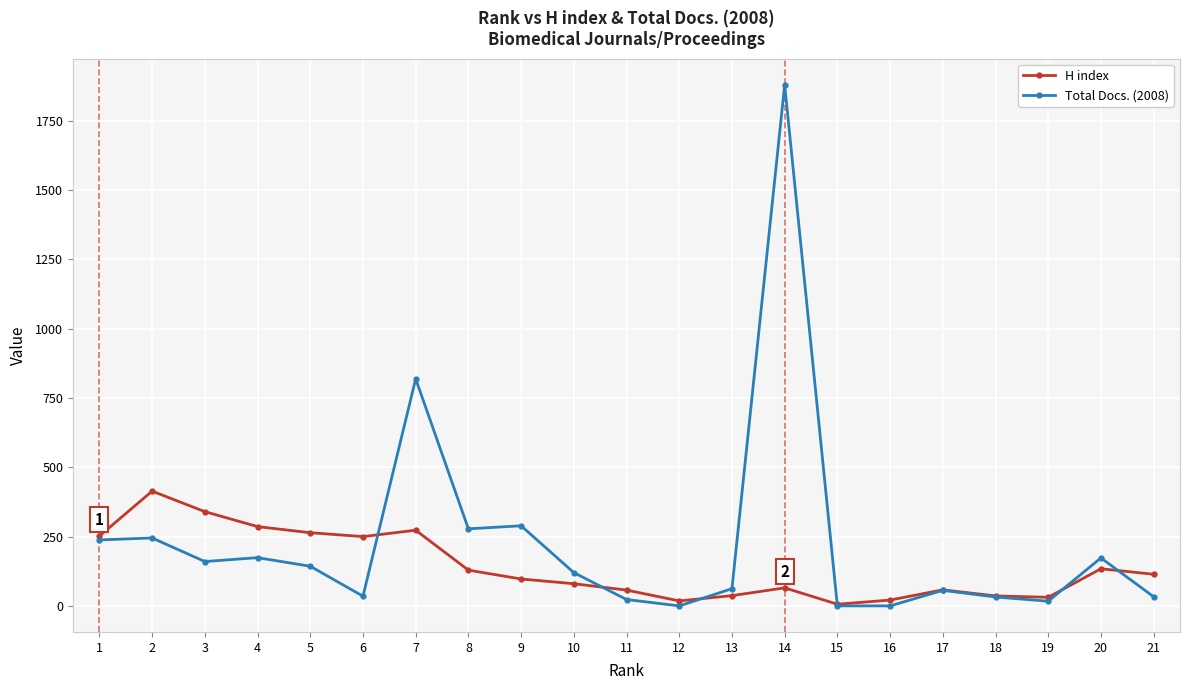

Which series has the widest spread of values?

Total Docs. (2008)